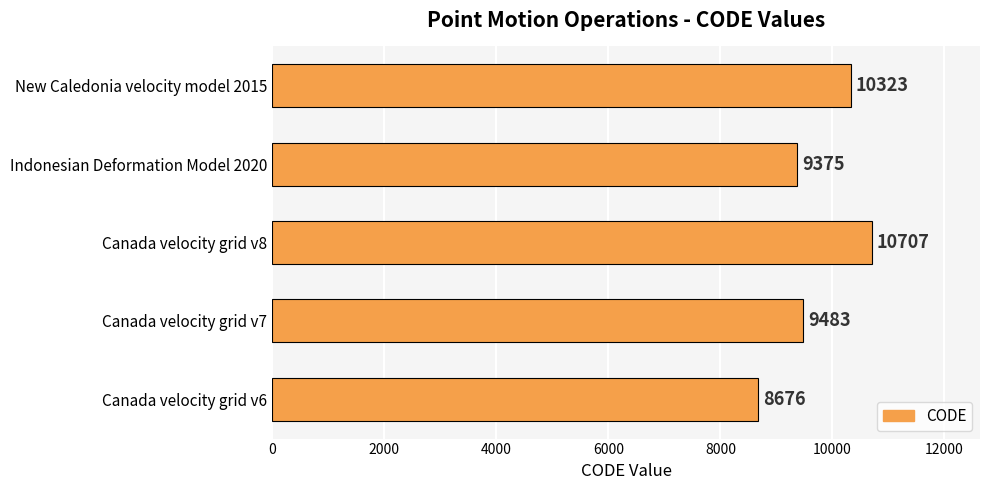

What is the greatest value displayed?

10707